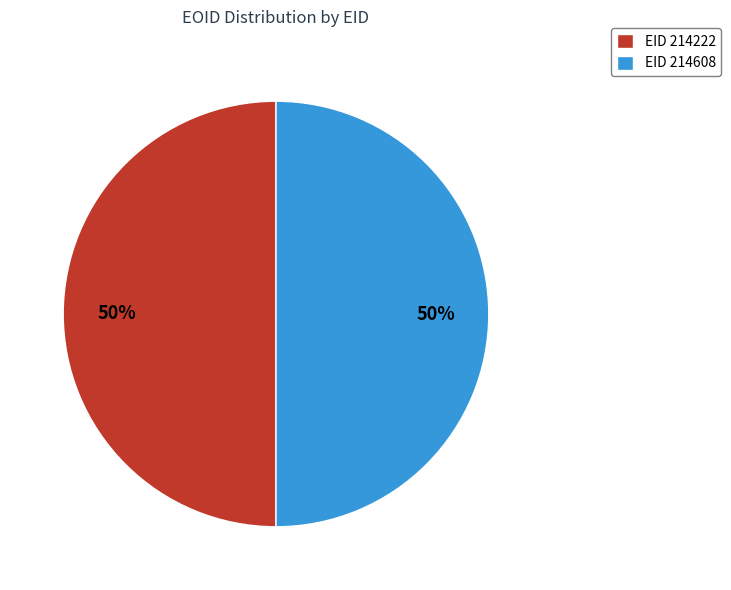

Is it true that EID 214222 is 41% of the pie?

False